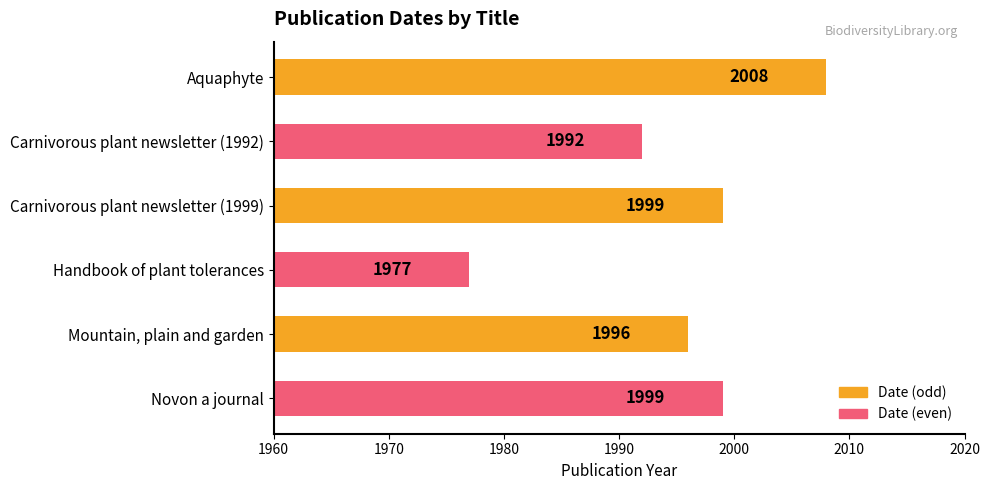

What is the minimum value shown in the chart?

1977